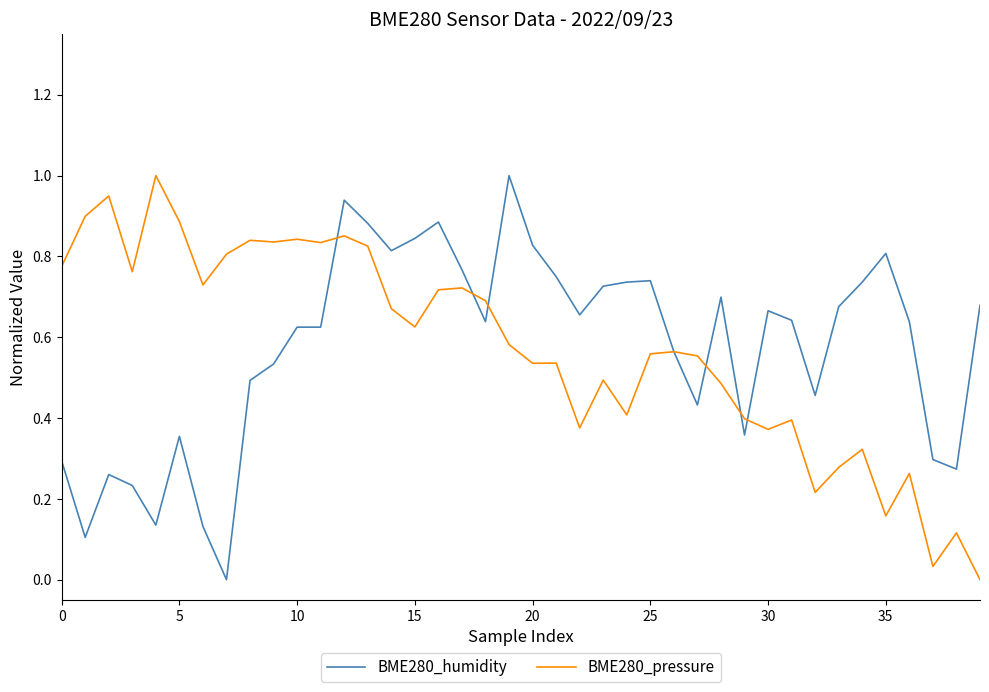

Is this an area chart (filled region under the line)?

No